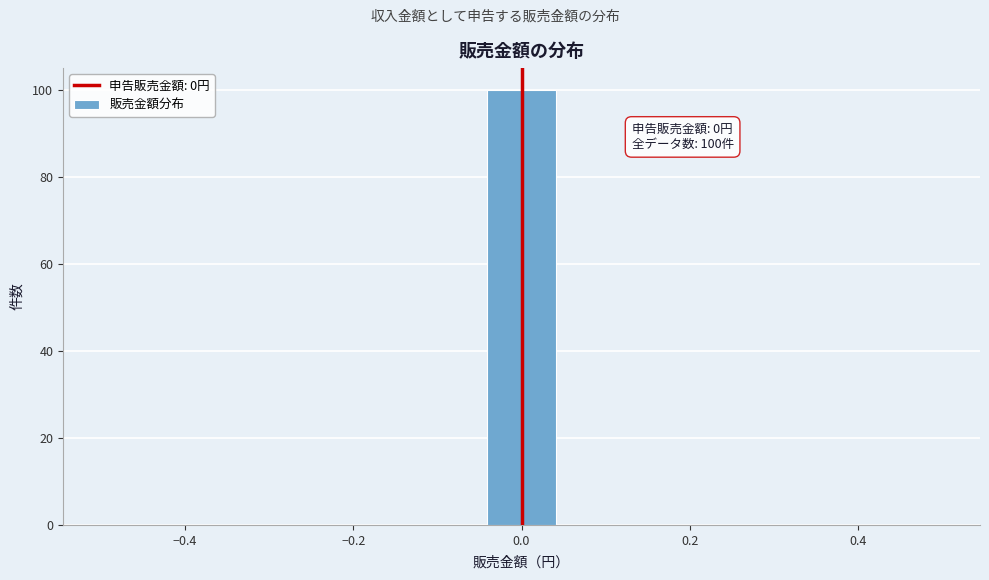

Which range on the x-axis has the tallest bar?

-0.04 to 0.04